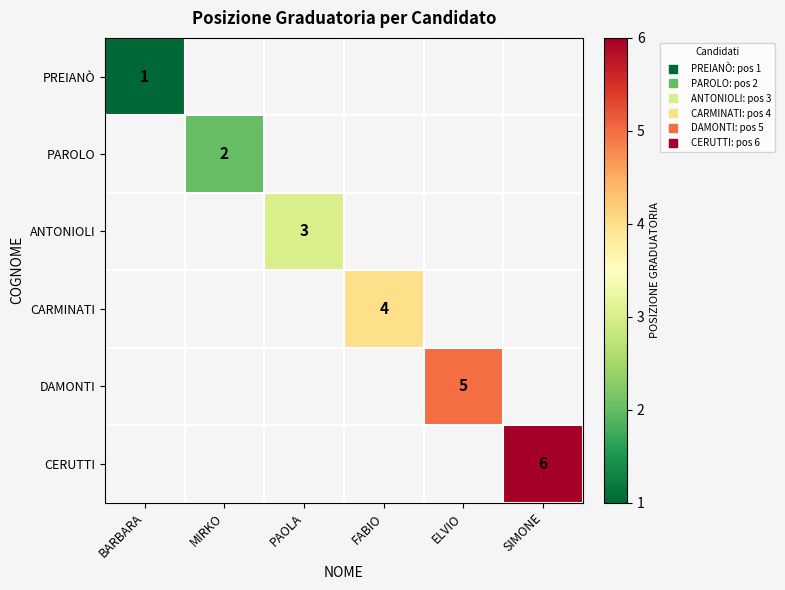

How many positive values does the DAMONTI series have?

1